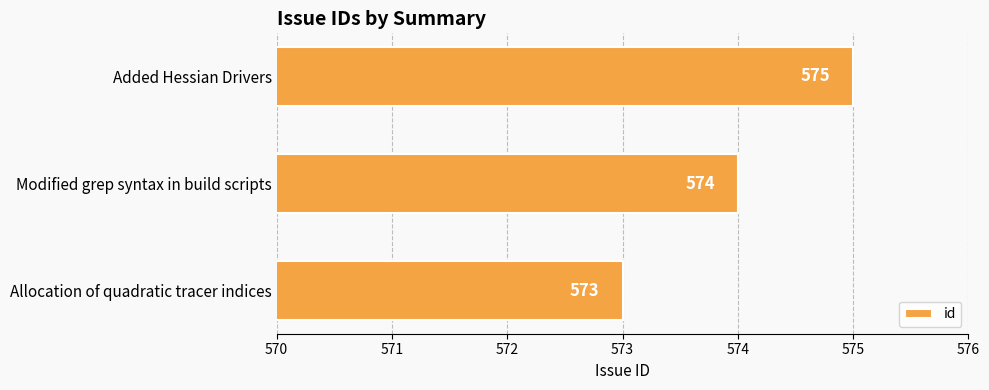

What is the greatest value displayed?

575